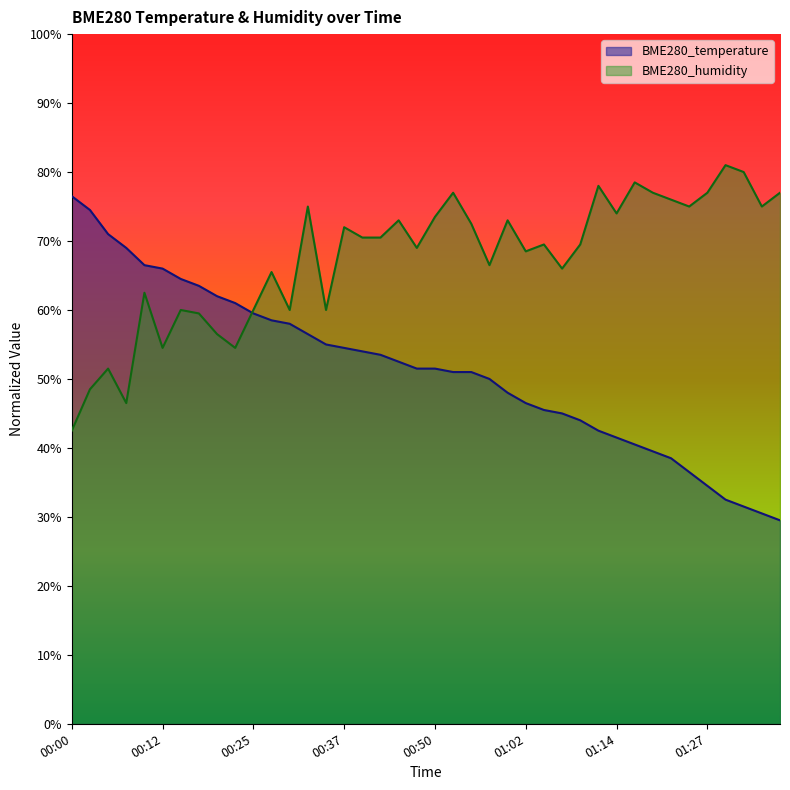

List the labels in order of BME280_temperature value, largest first.

00:00, 00:02, 00:05, 00:08, 00:10, 00:12, 00:15, 00:17, 00:20, 00:22, 00:25, 00:27, 00:30, 00:32, 00:35, 00:37, 00:40, 00:42, 00:45, 00:47, 00:50, 00:52, 00:55, 00:57, 00:59, 01:02, 01:04, 01:07, 01:09, 01:12, 01:14, 01:17, 01:19, 01:22, 01:25, 01:27, 01:30, 01:32, 01:35, 01:37